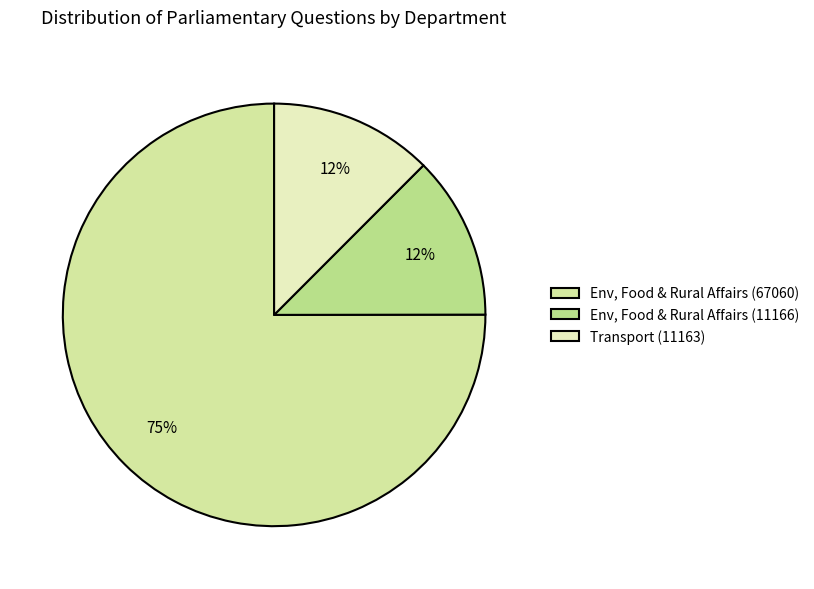

Is it true that Transport (11163) is 7% of the pie?

False